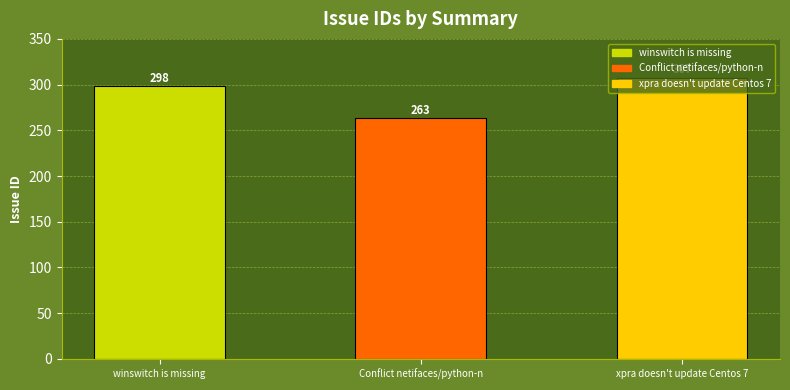

List the labels in order of value, smallest first.

Conflict netifaces/python-n, winswitch is missing, xpra doesn't update Centos 7